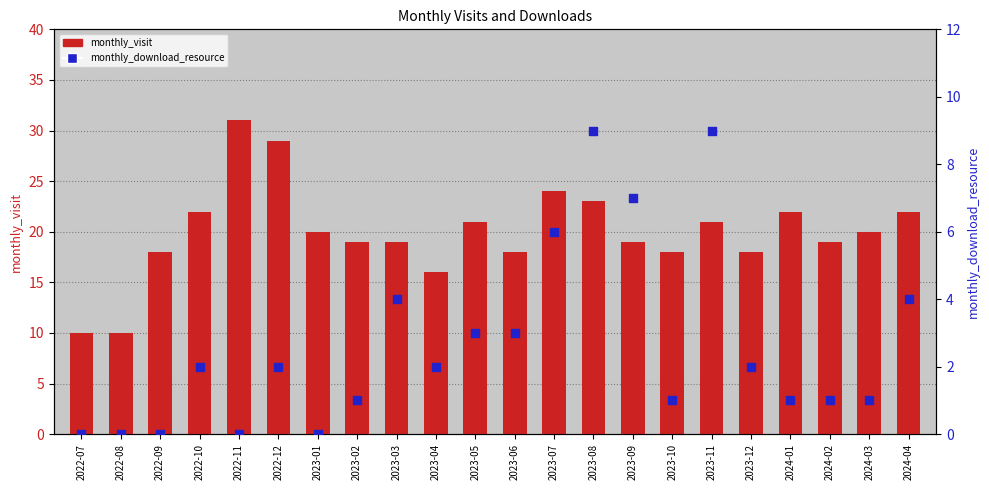

What is the total value across all series at 2024-01?

23